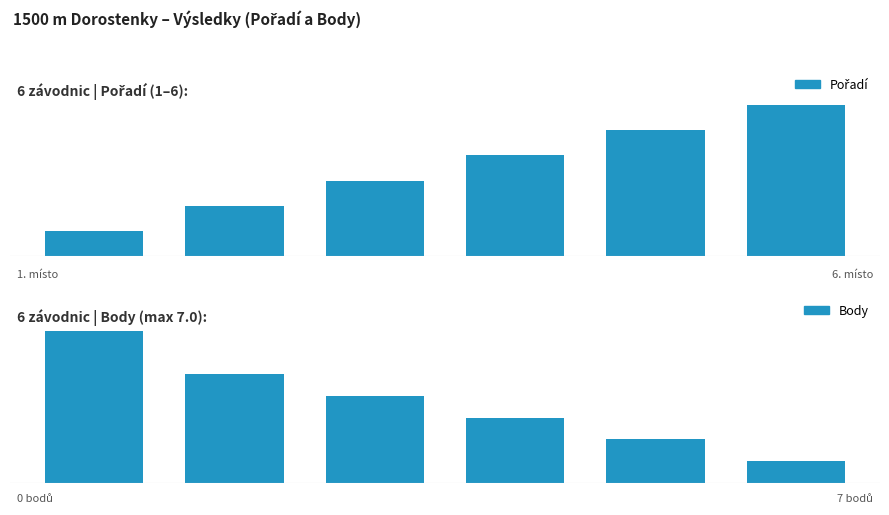

The Pořadí series shows 1 at 0. True or false?

True